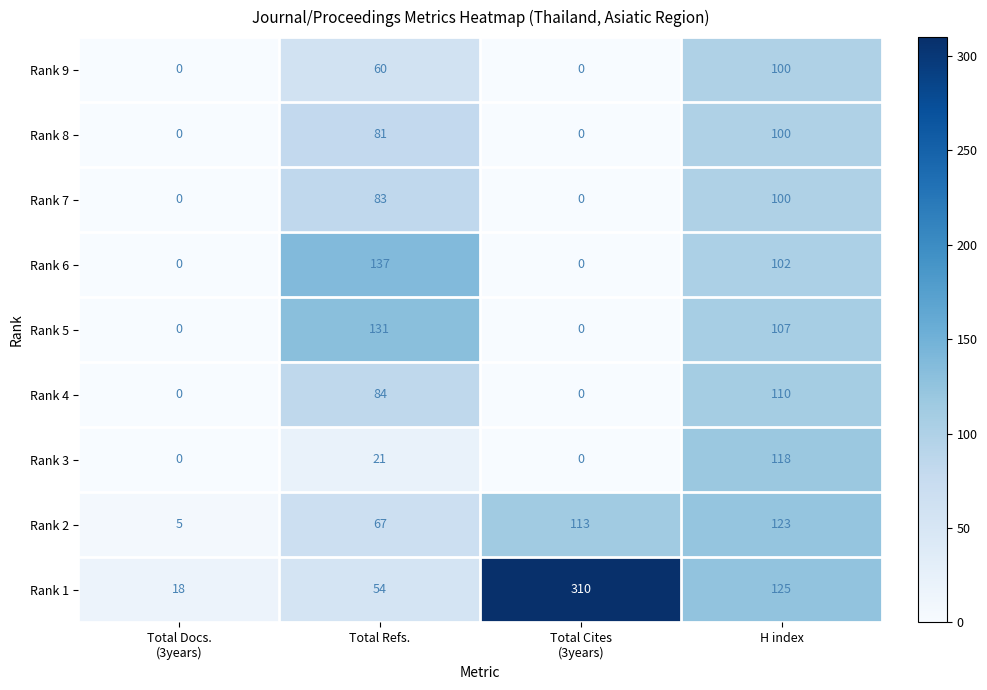

What is the maximum value shown in the chart?

310